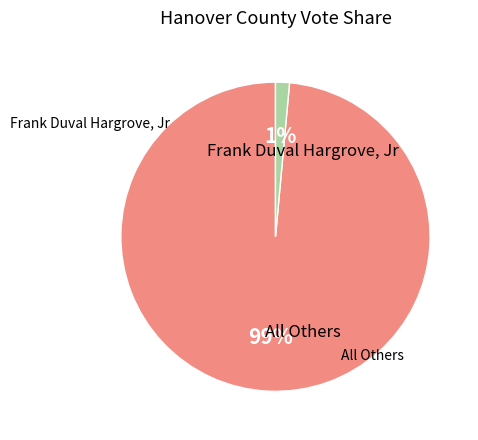

How many slices are in this pie chart?

2